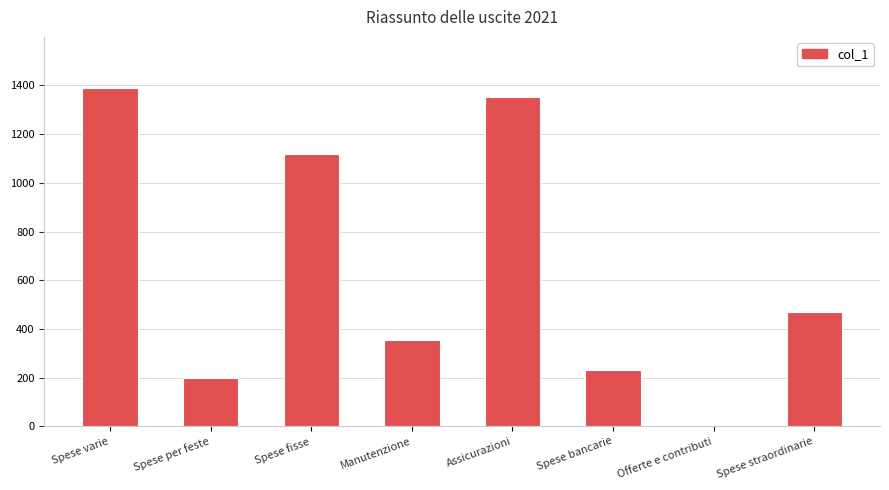

What is the maximum value shown in the chart?

1391.1